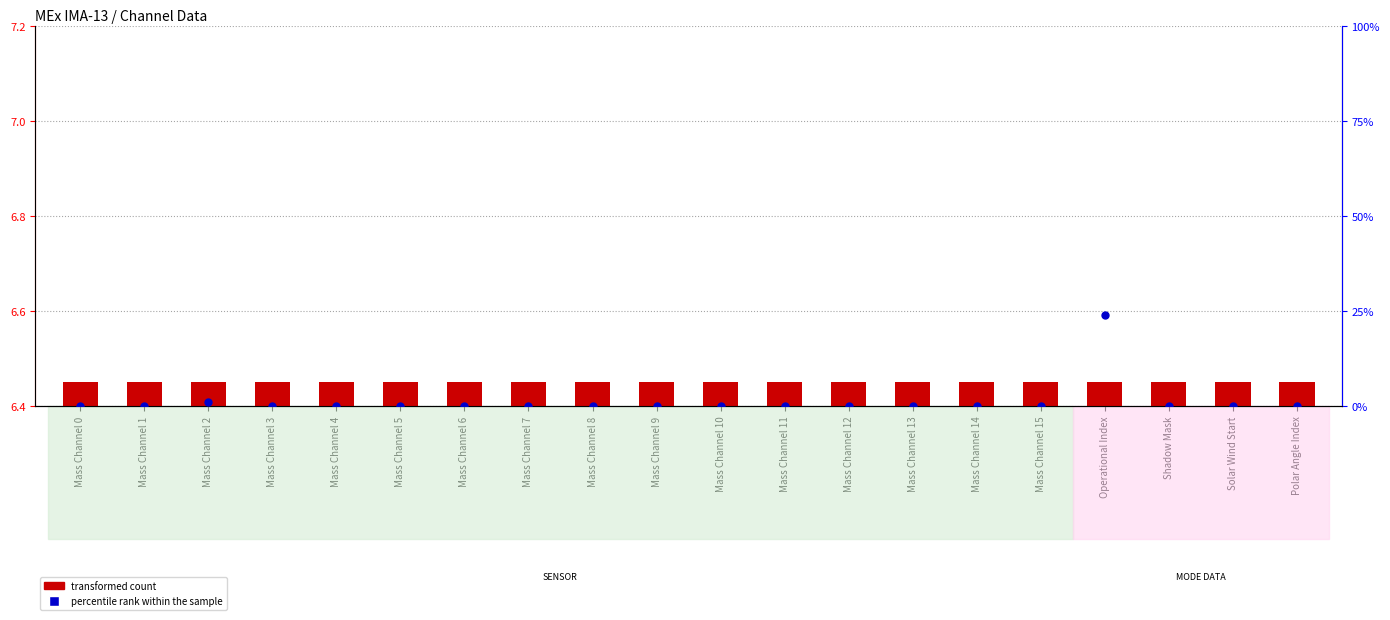

Which has a higher value, Mass Channel 6 or Mass Channel 1?

Mass Channel 6